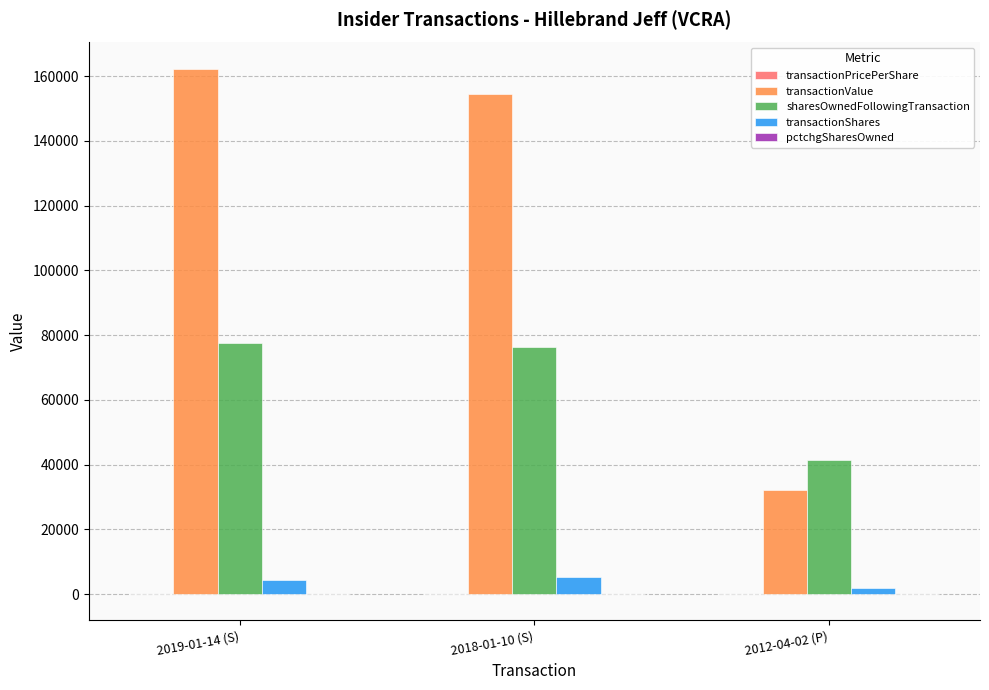

Where is sharesOwnedFollowingTransaction nearest to the value 59484?

2018-01-10 (S)